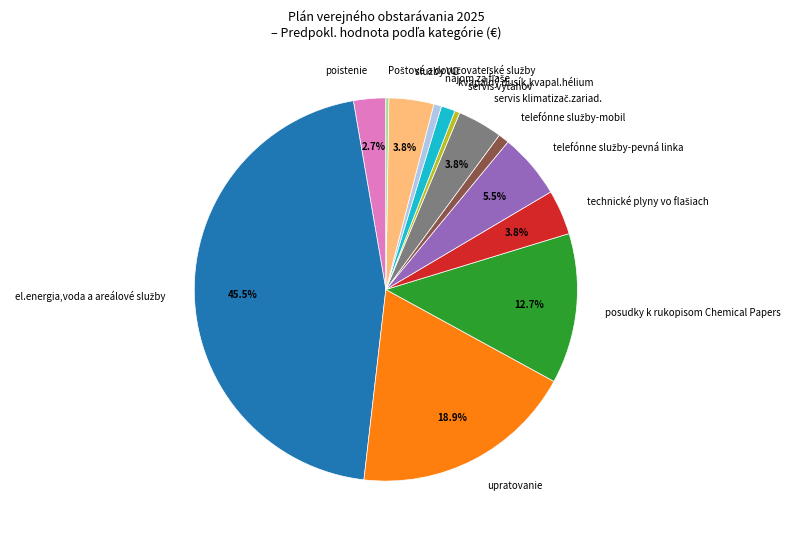

Combined, do posudky k rukopisom Chemical Papers and upratovanie account for over 50%?

No